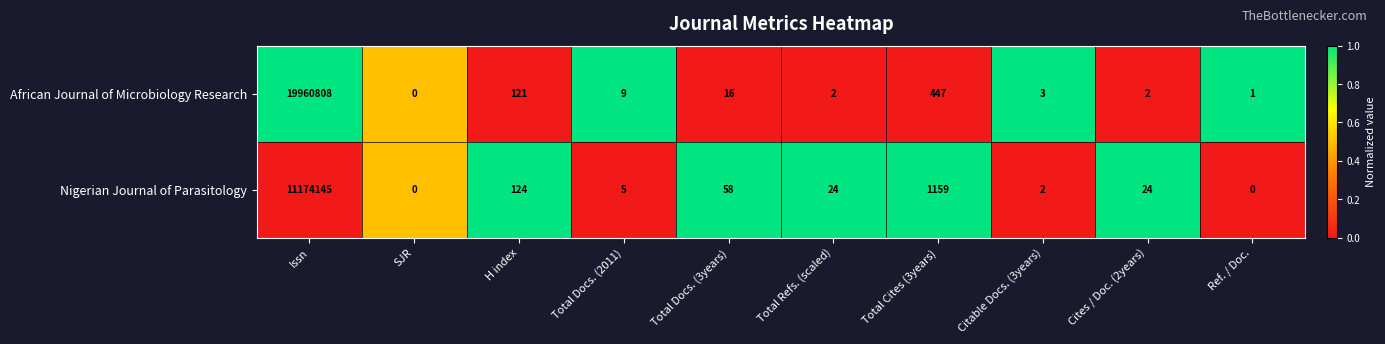

List the series in order of their overall mean, highest first.

African Journal of Microbiology Research, Nigerian Journal of Parasitology